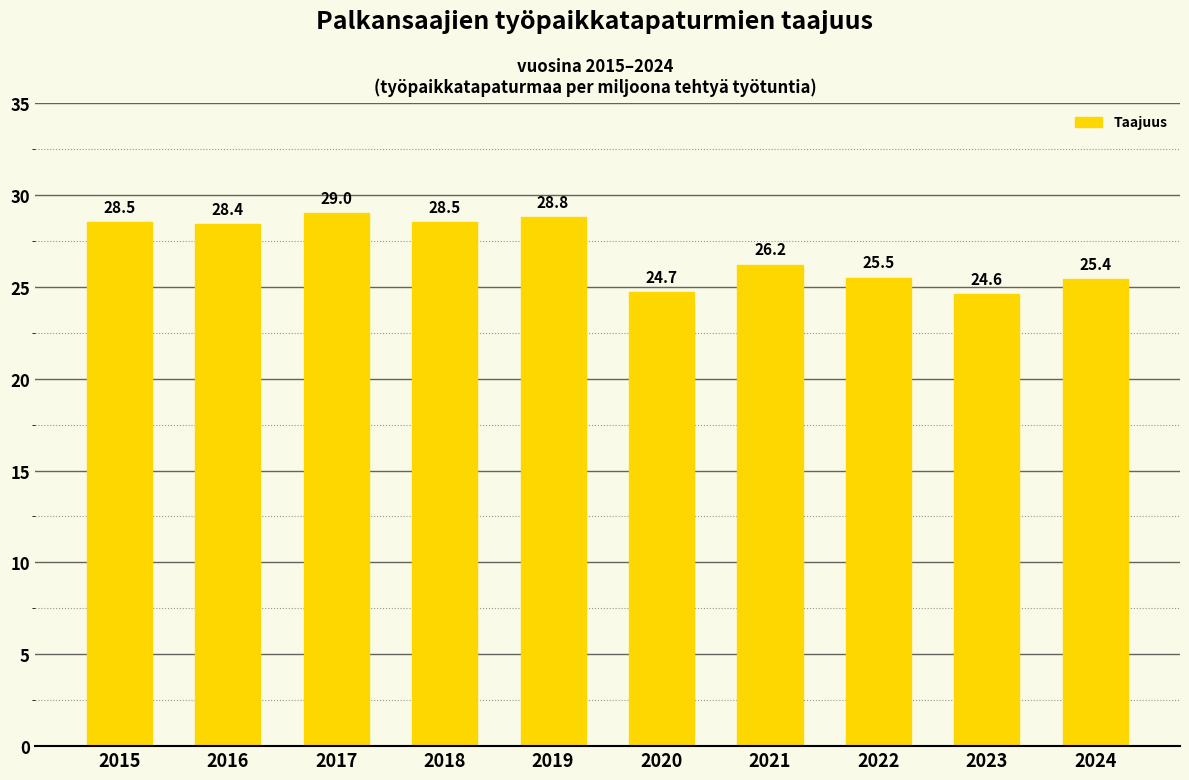

What is the smallest value displayed?

24.6